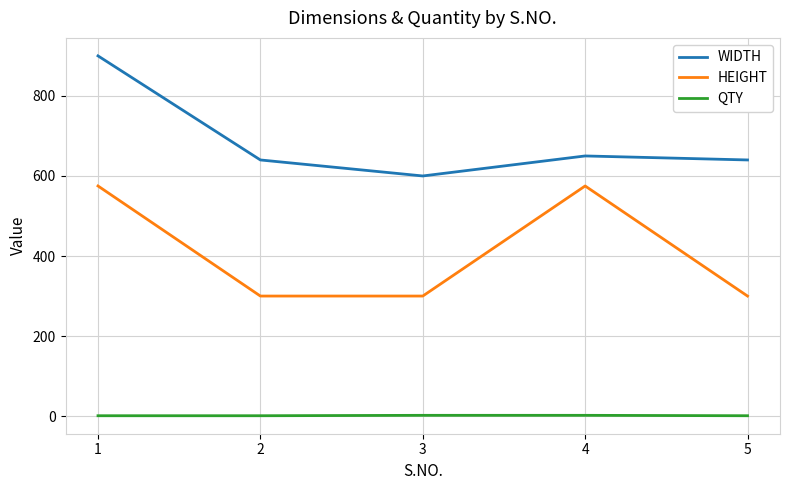

At how many categories does at least one series exceed 467?

5